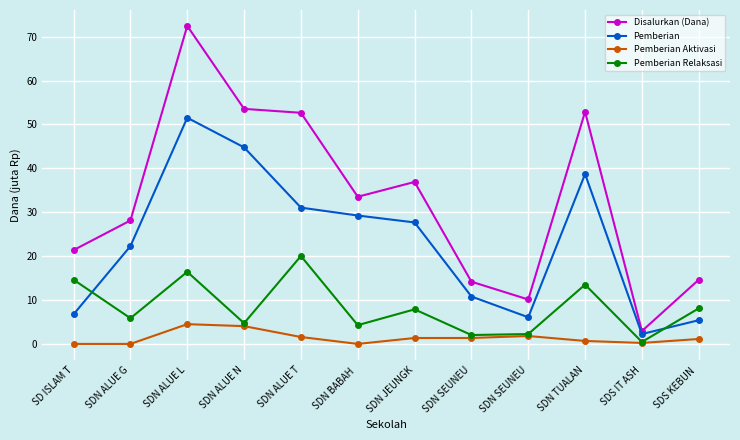

How many lines are shown in the chart?

4